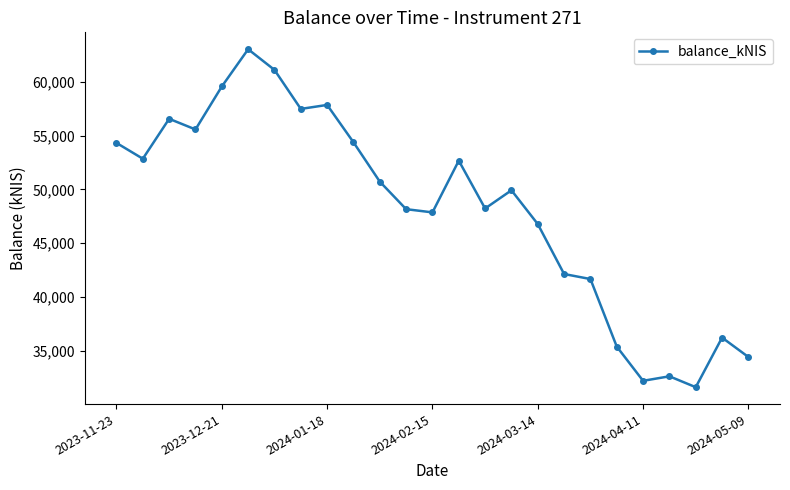

What is the greatest value displayed?

63042.6